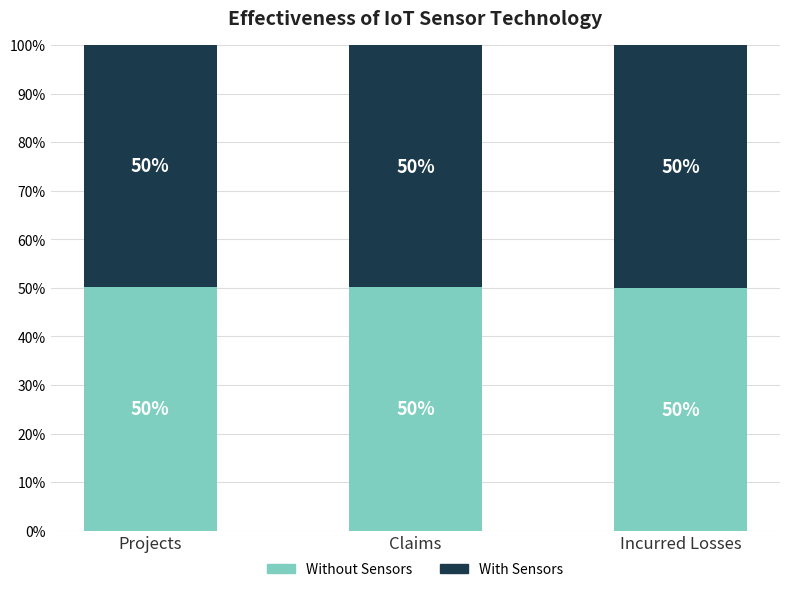

What is the highest value of the Without Sensors series?

50.1